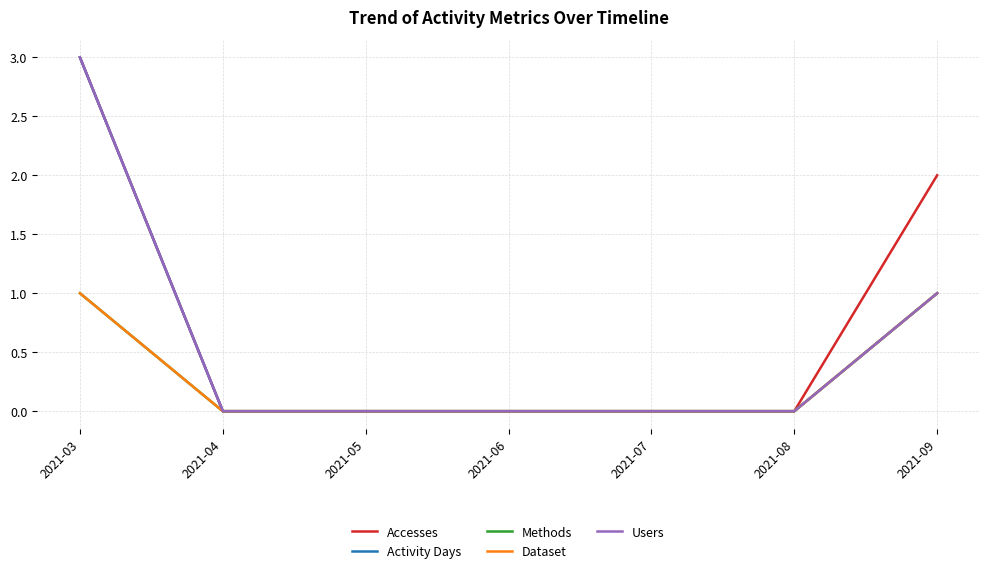

True or false: Methods and Users intersect in this chart.

False